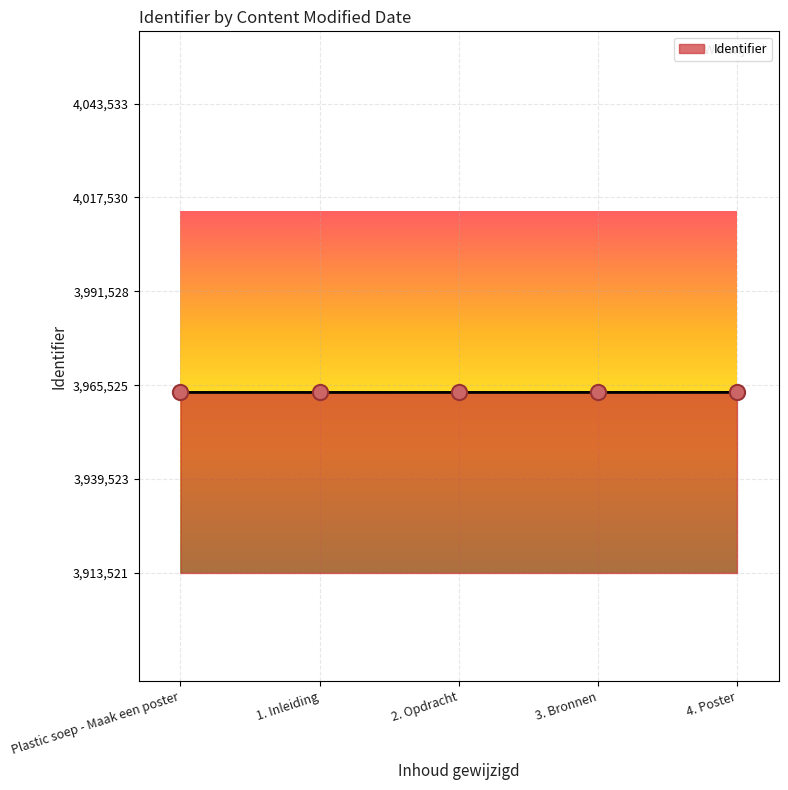

What is the change in value from Plastic soep - Maak een poster to 1. Inleiding?

+2